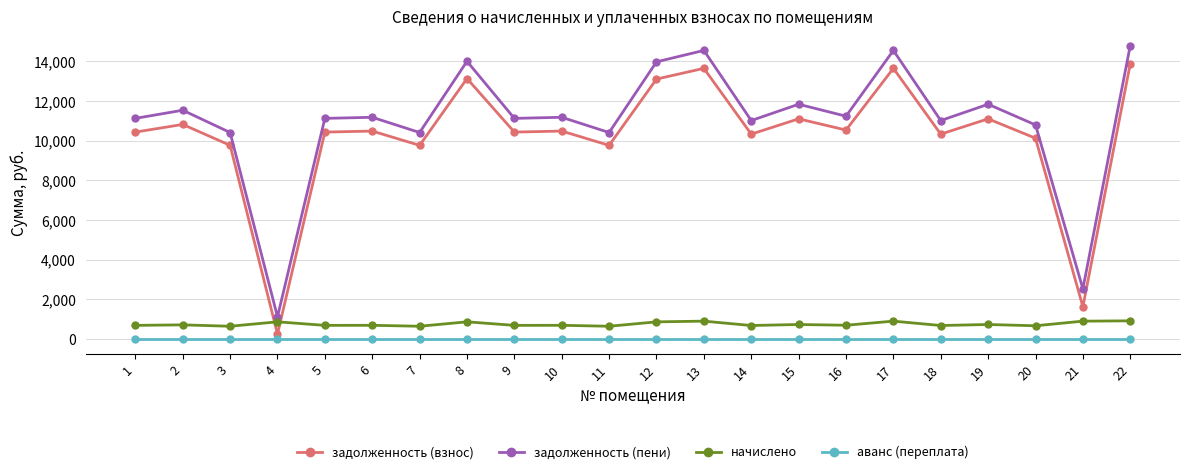

Is the value of задолженность (взнос) at 14 greater than the value of аванс (переплата) at 5?

Yes